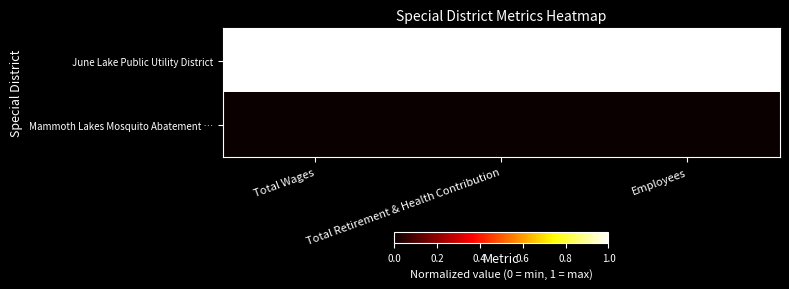

Rank the series at Employees from highest to lowest value.

June Lake Public Utility District, Mammoth Lakes Mosquito Abatement …